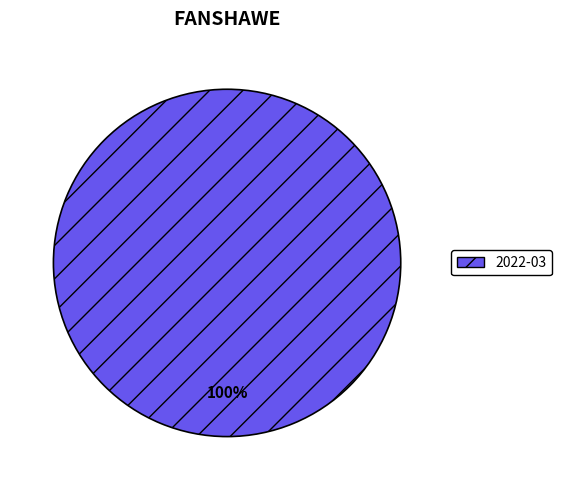

Rank the categories by value from highest to lowest.

2022-03